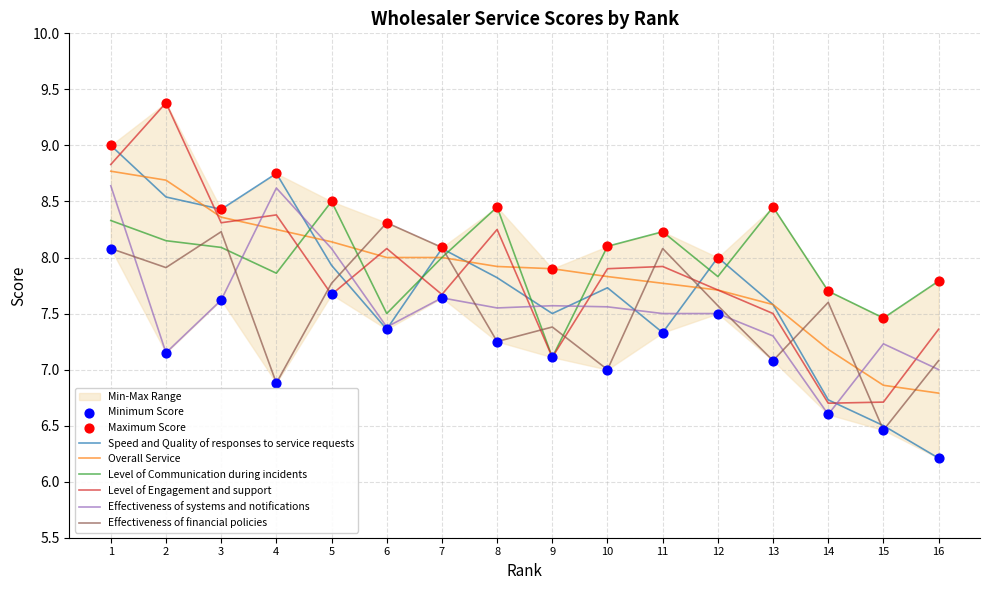

What is the total value across all series at 7?

47.5